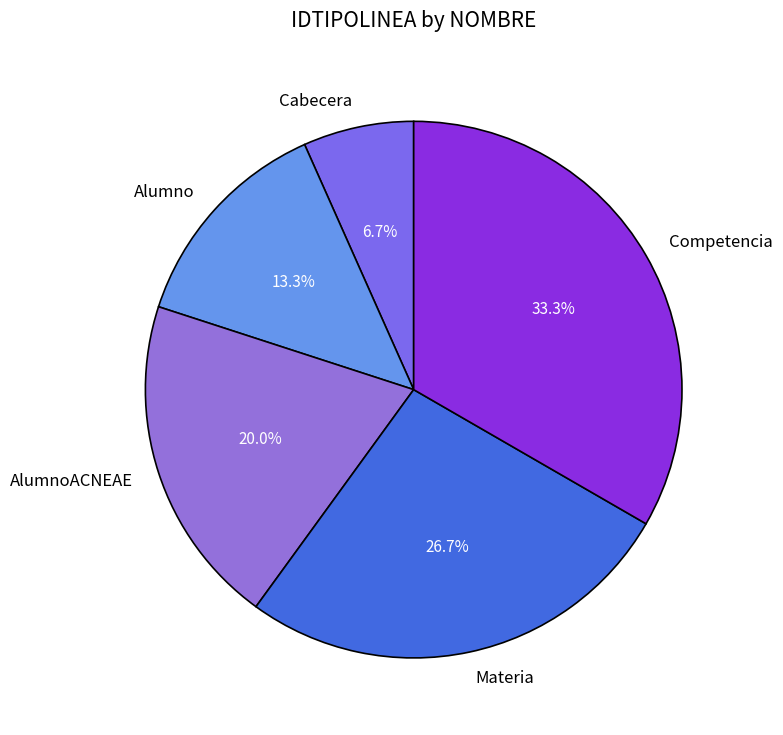

Rank the categories by value from highest to lowest.

Competencia, Materia, AlumnoACNEAE, Alumno, Cabecera